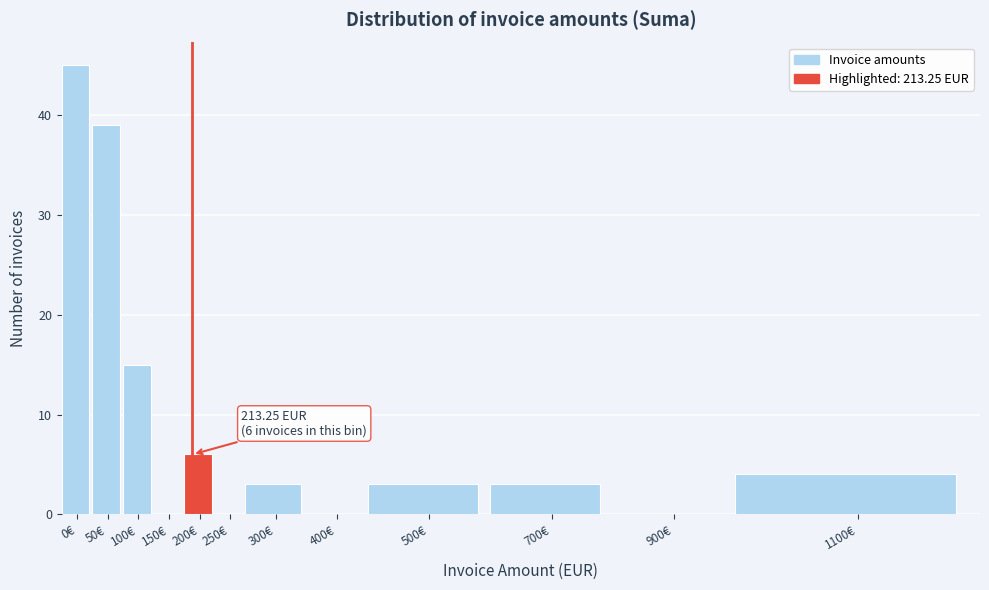

Reading right to left, extract all data points from this chart.

1100€=4	900€=0	700€=3	500€=3	400€=0	300€=3	250€=0	200€=6	150€=0	100€=15	50€=39	0€=45